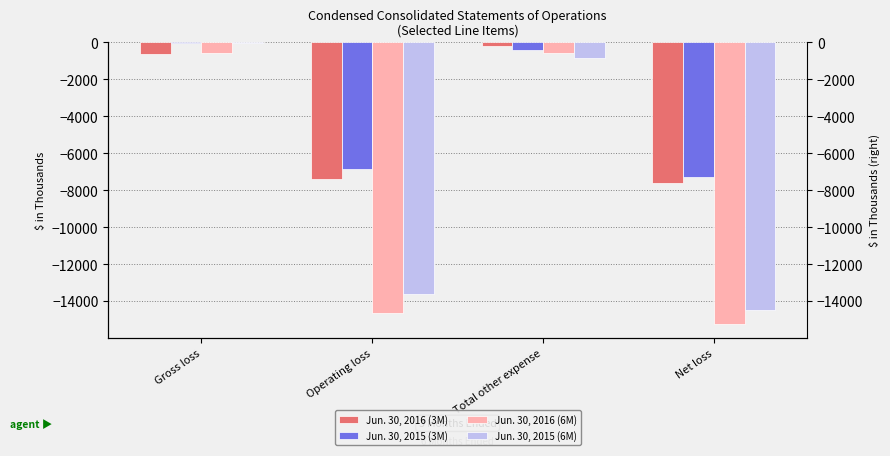

How many data points in Jun. 30, 2016 (3M) are above -606?

1